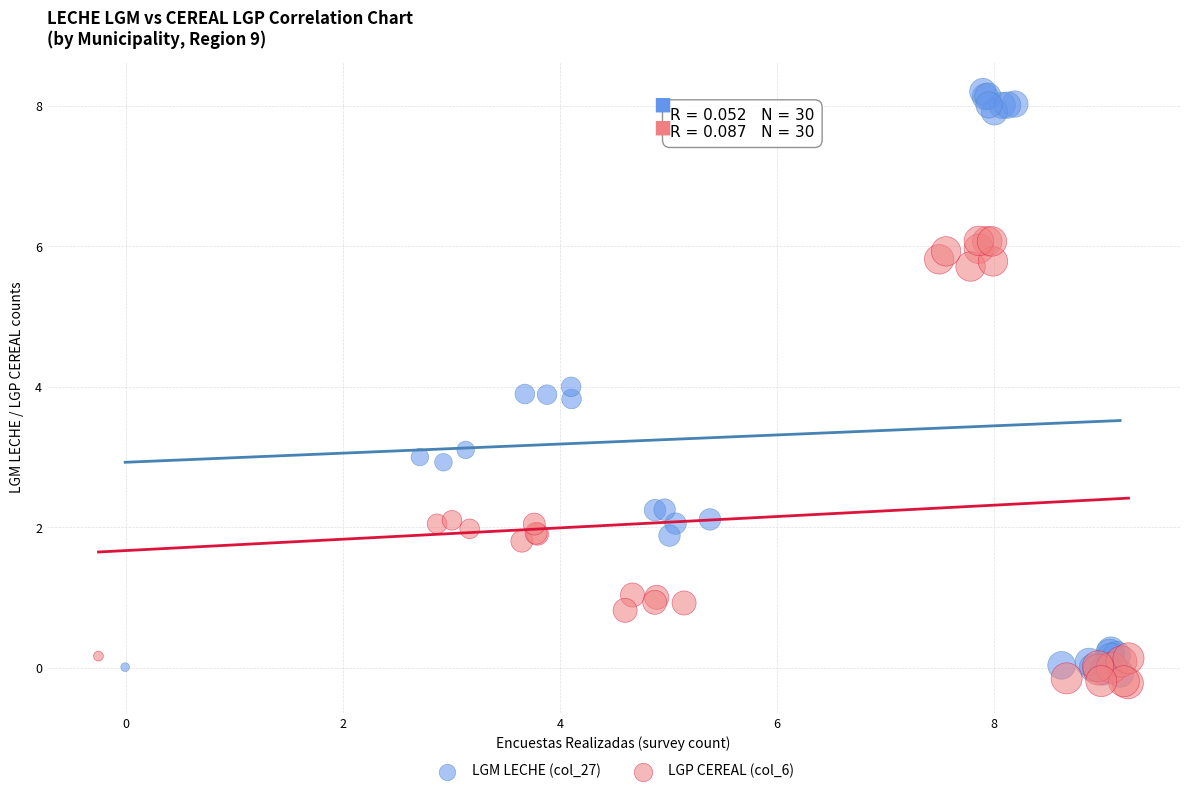

Which series reaches the maximum Y coordinate?

LGM LECHE (col_27)